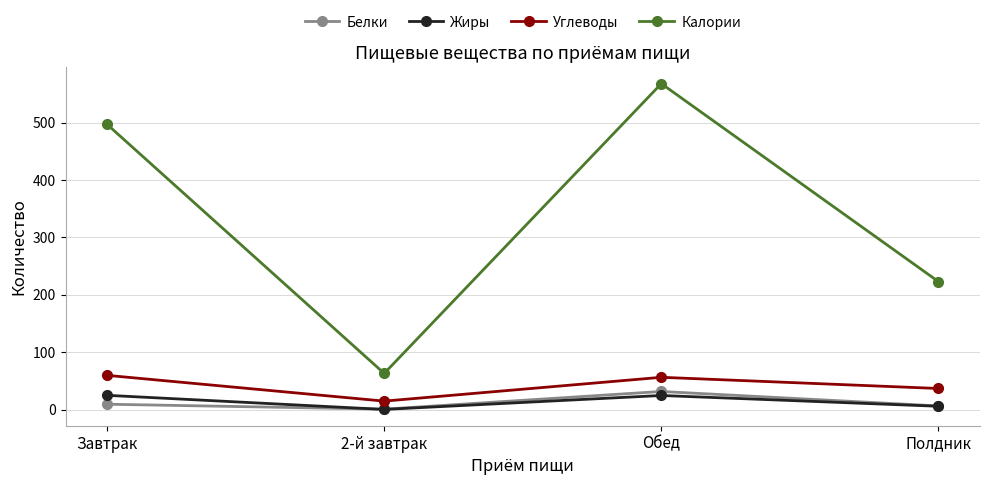

What are all the series names shown in the legend?

Белки, Жиры, Углеводы, Калории